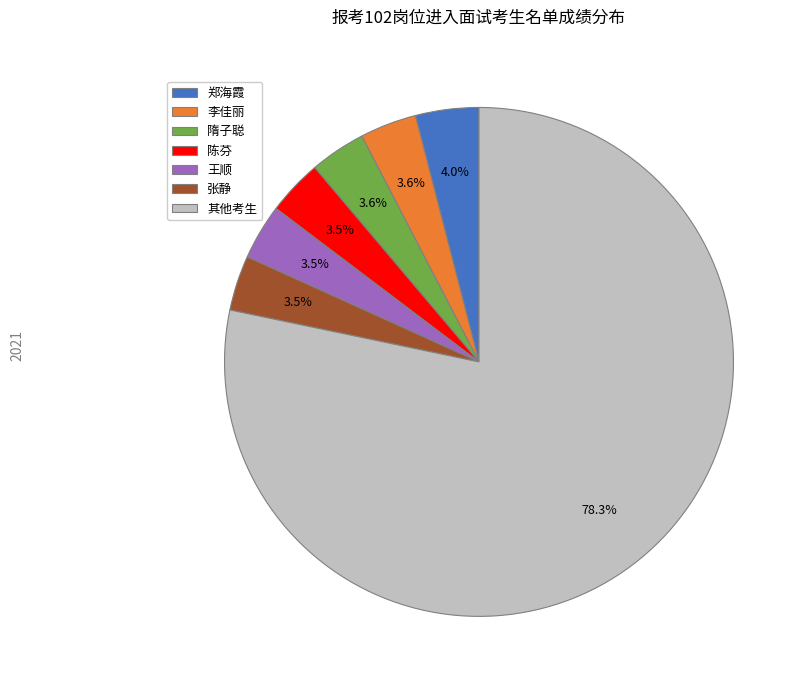

Approximately how many times larger is the value at 隋子聪 compared to 陈芬?

1.0